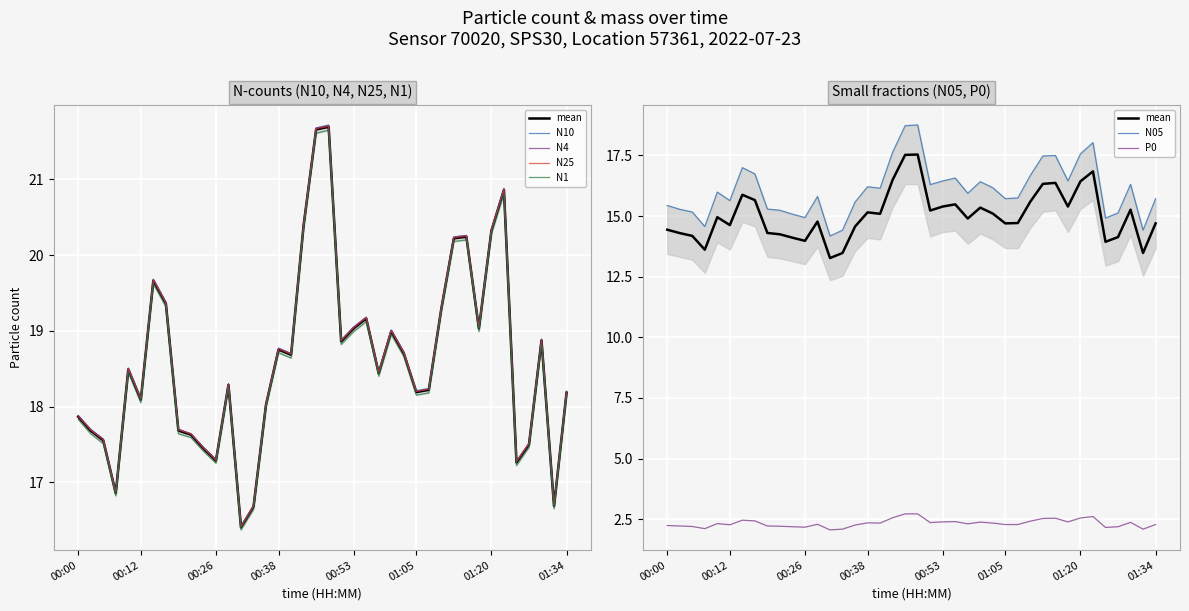

Reading left to right, extract all data points from this chart.

N10: 00:00=17.9	00:02=17.7	00:04=17.6	00:07=16.9	00:09=18.5	00:12=18.1	00:14=19.7	00:16=19.4	00:19=17.7	00:21=17.6	00:24=17.5	00:26=17.3	00:29=18.3	00:31=16.4	00:33=16.7	00:36=18.0	00:38=18.8	00:41=18.7	00:43=20.4	00:46=21.7	00:48=21.7	00:50=18.9	00:53=19.1	00:55=19.2	00:58=18.5	01:00=19.0	01:03=18.7	01:05=18.2	01:07=18.2	01:10=19.3	01:12=20.2	01:15=20.3	01:17=19.1	01:20=20.3	01:22=20.9	01:25=17.3	01:27=17.5	01:30=18.9	01:32=16.7	01:34=18.2
N4: 00:00=17.9	00:02=17.7	00:04=17.6	00:07=16.9	00:09=18.5	00:12=18.1	00:14=19.7	00:16=19.4	00:19=17.7	00:21=17.6	00:24=17.5	00:26=17.3	00:29=18.3	00:31=16.4	00:33=16.7	00:36=18.0	00:38=18.8	00:41=18.7	00:43=20.4	00:46=21.7	00:48=21.7	00:50=18.9	00:53=19.1	00:55=19.2	00:58=18.4	01:00=19.0	01:03=18.7	01:05=18.2	01:07=18.2	01:10=19.3	01:12=20.2	01:15=20.3	01:17=19.0	01:20=20.3	01:22=20.9	01:25=17.3	01:27=17.5	01:30=18.9	01:32=16.7	01:34=18.2
N25: 00:00=17.9	00:02=17.7	00:04=17.6	00:07=16.9	00:09=18.5	00:12=18.1	00:14=19.7	00:16=19.4	00:19=17.7	00:21=17.6	00:24=17.4	00:26=17.3	00:29=18.3	00:31=16.4	00:33=16.7	00:36=18.0	00:38=18.8	00:41=18.7	00:43=20.4	00:46=21.7	00:48=21.7	00:50=18.9	00:53=19.0	00:55=19.2	00:58=18.4	01:00=19.0	01:03=18.7	01:05=18.2	01:07=18.2	01:10=19.3	01:12=20.2	01:15=20.2	01:17=19.0	01:20=20.3	01:22=20.9	01:25=17.3	01:27=17.5	01:30=18.9	01:32=16.7	01:34=18.2
N1: 00:00=17.8	00:02=17.6	00:04=17.5	00:07=16.8	00:09=18.4	00:12=18.1	00:14=19.6	00:16=19.3	00:19=17.6	00:21=17.6	00:24=17.4	00:26=17.2	00:29=18.2	00:31=16.4	00:33=16.6	00:36=18.0	00:38=18.7	00:41=18.6	00:43=20.4	00:46=21.6	00:48=21.6	00:50=18.8	00:53=19.0	00:55=19.1	00:58=18.4	01:00=18.9	01:03=18.7	01:05=18.1	01:07=18.2	01:10=19.2	01:12=20.2	01:15=20.2	01:17=19.0	01:20=20.3	01:22=20.8	01:25=17.2	01:27=17.5	01:30=18.8	01:32=16.6	01:34=18.1
N05: 00:00=15.4	00:02=15.3	00:04=15.2	00:07=14.6	00:09=16.0	00:12=15.6	00:14=17.0	00:16=16.7	00:19=15.3	00:21=15.2	00:24=15.1	00:26=14.9	00:29=15.8	00:31=14.2	00:33=14.4	00:36=15.6	00:38=16.2	00:41=16.1	00:43=17.6	00:46=18.7	00:48=18.8	00:50=16.3	00:53=16.4	00:55=16.6	00:58=15.9	01:00=16.4	01:03=16.2	01:05=15.7	01:07=15.8	01:10=16.7	01:12=17.5	01:15=17.5	01:17=16.4	01:20=17.6	01:22=18.0	01:25=14.9	01:27=15.1	01:30=16.3	01:32=14.4	01:34=15.7
P0: 00:00=2.2	00:02=2.2	00:04=2.2	00:07=2.1	00:09=2.3	00:12=2.3	00:14=2.5	00:16=2.4	00:19=2.2	00:21=2.2	00:24=2.2	00:26=2.2	00:29=2.3	00:31=2.1	00:33=2.1	00:36=2.3	00:38=2.4	00:41=2.3	00:43=2.6	00:46=2.7	00:48=2.7	00:50=2.4	00:53=2.4	00:55=2.4	00:58=2.3	01:00=2.4	01:03=2.3	01:05=2.3	01:07=2.3	01:10=2.4	01:12=2.5	01:15=2.5	01:17=2.4	01:20=2.5	01:22=2.6	01:25=2.2	01:27=2.2	01:30=2.4	01:32=2.1	01:34=2.3